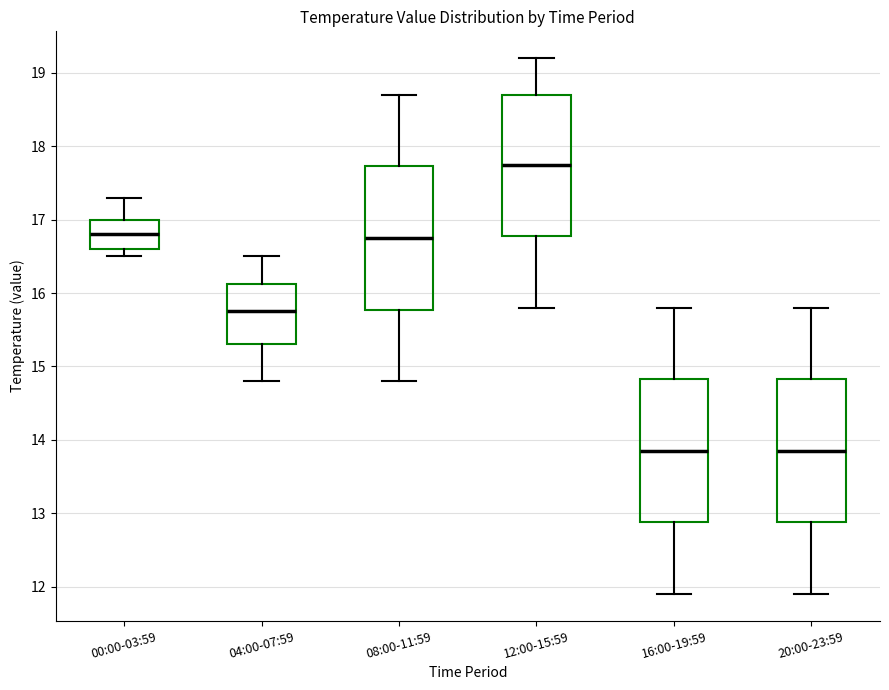

Where is the lower edge of the box for 12:00-15:59 on the y-axis? The values are not printed on the chart, so give them approximately, as read against the axis.

16.8